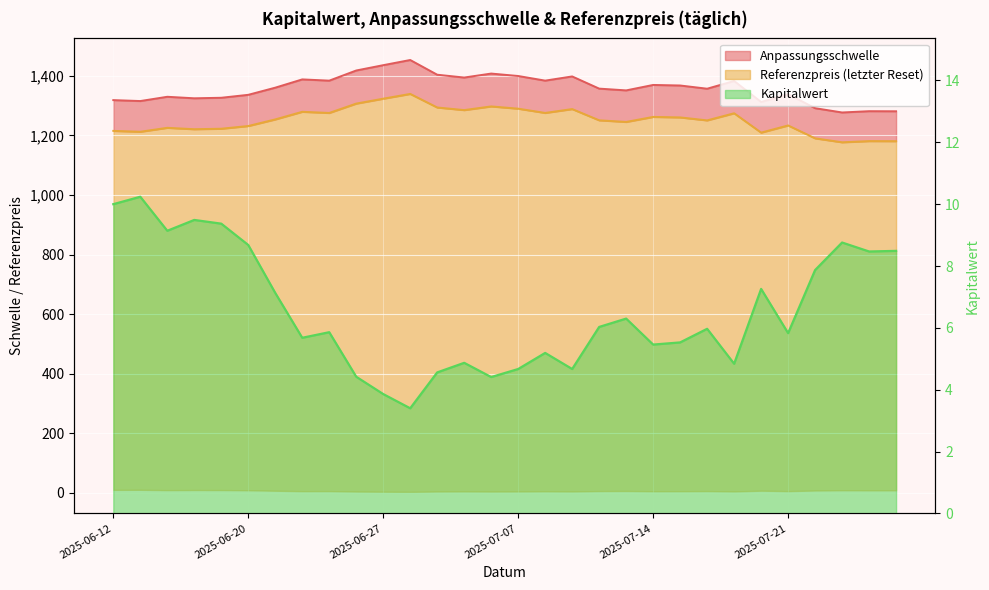

True or false: Referenzpreis and Anpassungsschwelle cross at least once.

False